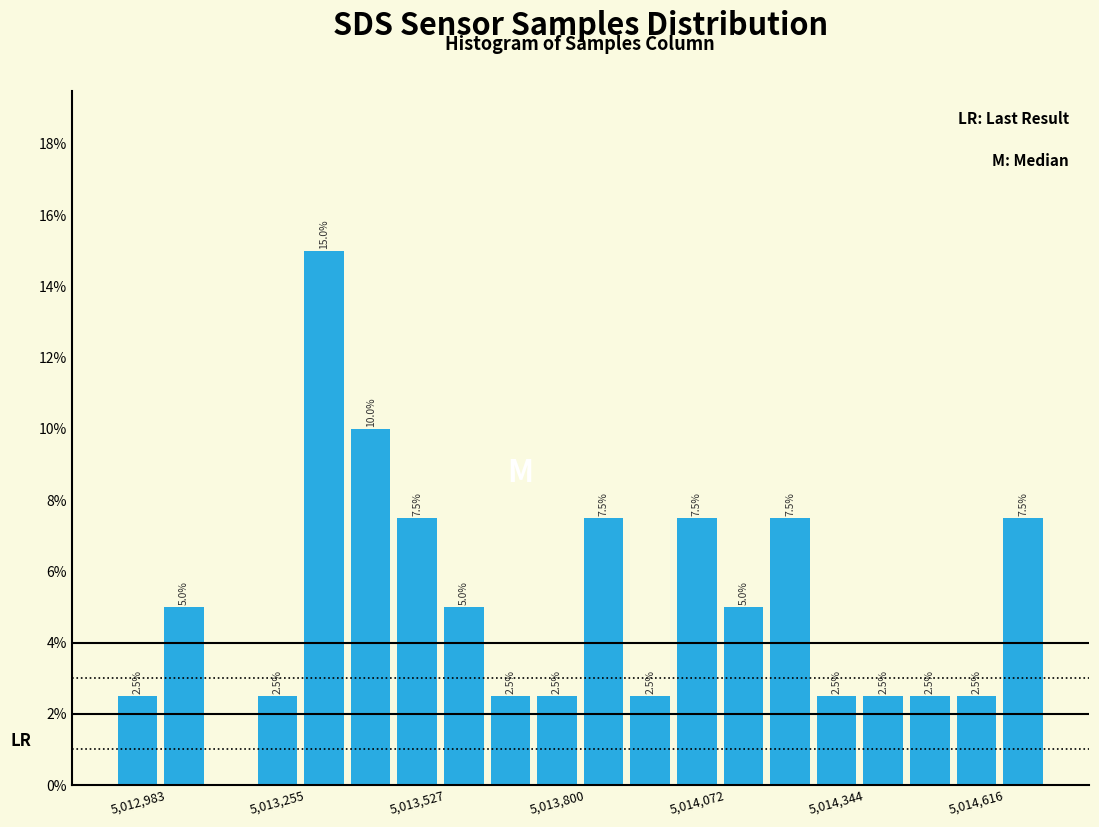

Around what value on the x-axis is the tallest bar? Give the approximate position of its centre, as read against the axis.

5013350